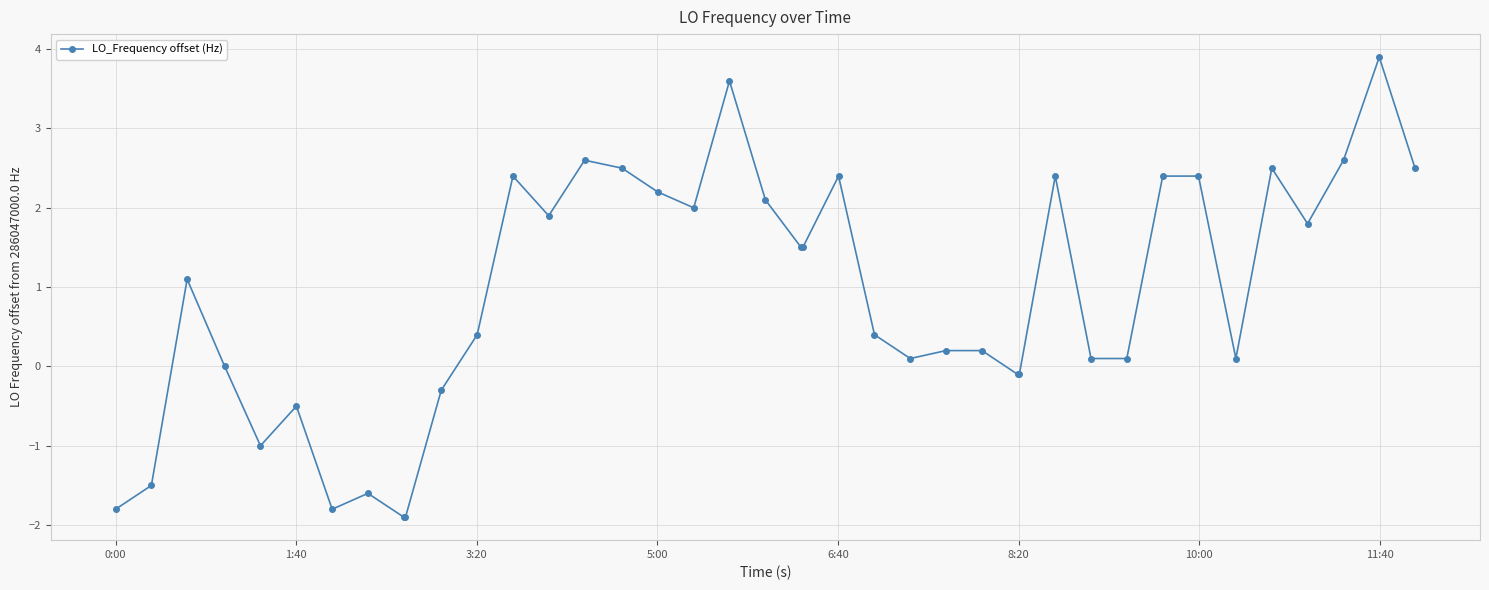

What is the average value?

0.9